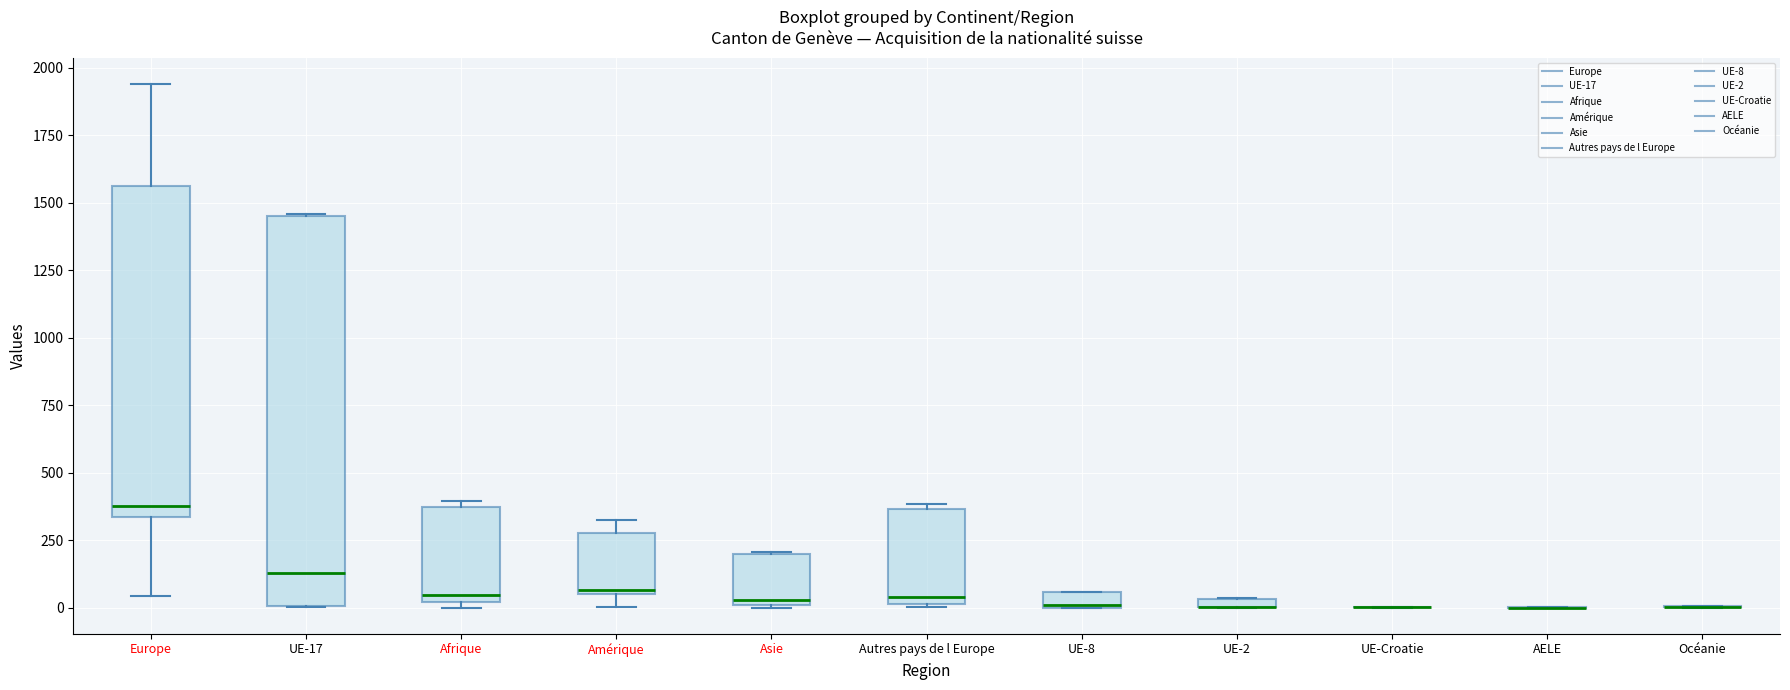

Where is the upper edge of the box for UE-17 on the y-axis? The values are not printed on the chart, so give them approximately, as read against the axis.

1450